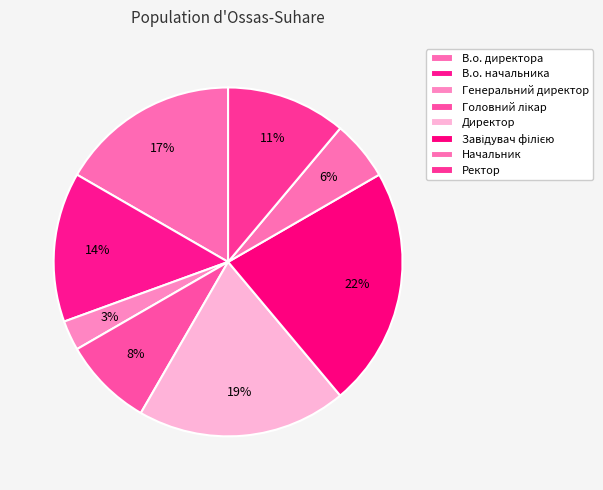

Is there any slice that represents more than half of the pie?

No